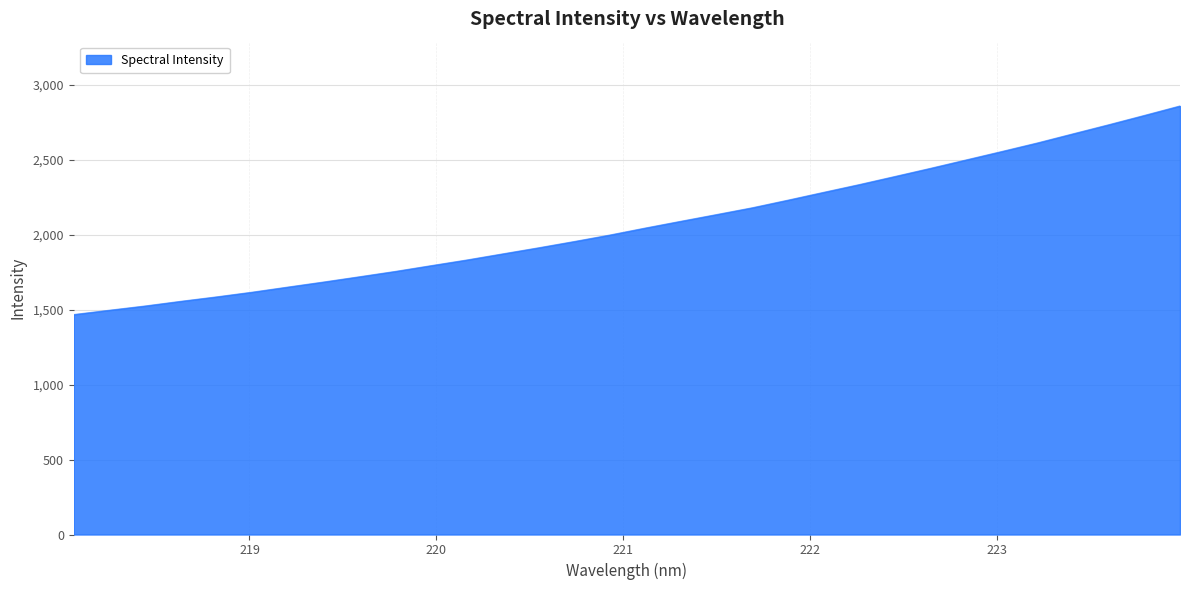

What is the smallest value displayed?

1468.6